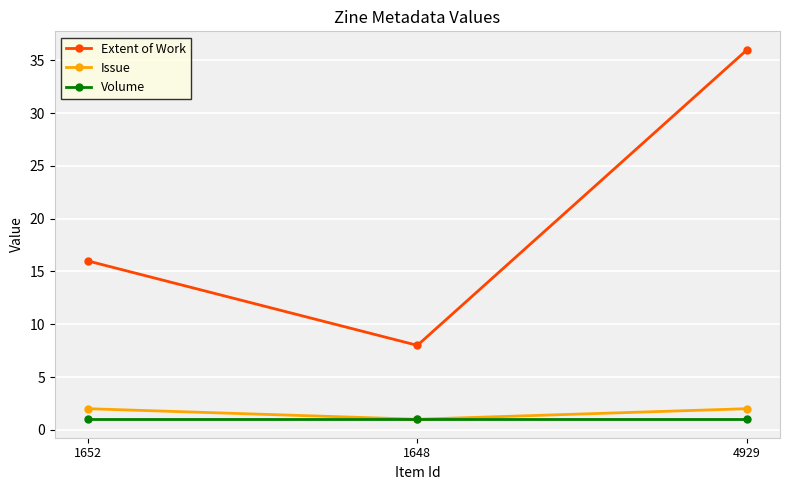

What is the sum of the Extent of Work values at 1652 and 1648?

24